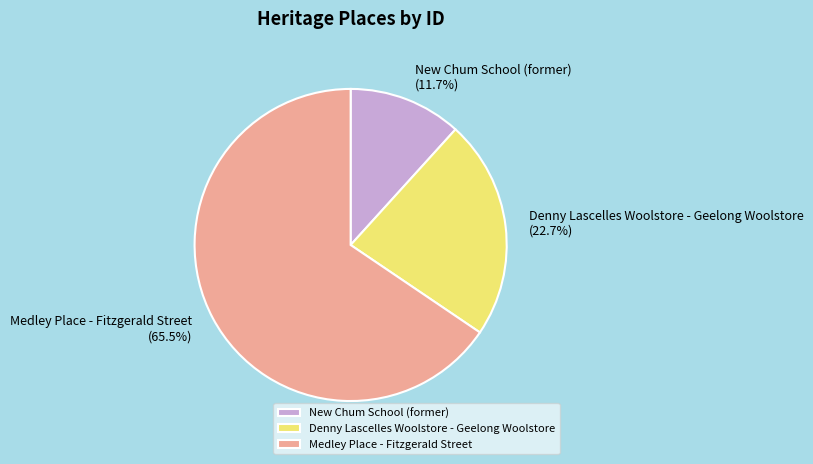

To the nearest percent, what is the difference between the Medley Place - Fitzgerald Street and Denny Lascelles Woolstore - Geelong Woolstore slice percentages?

43%